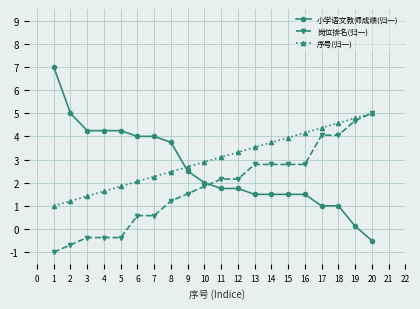

True or false: 序号(归一) has more than 0 points higher than both neighbors.

False